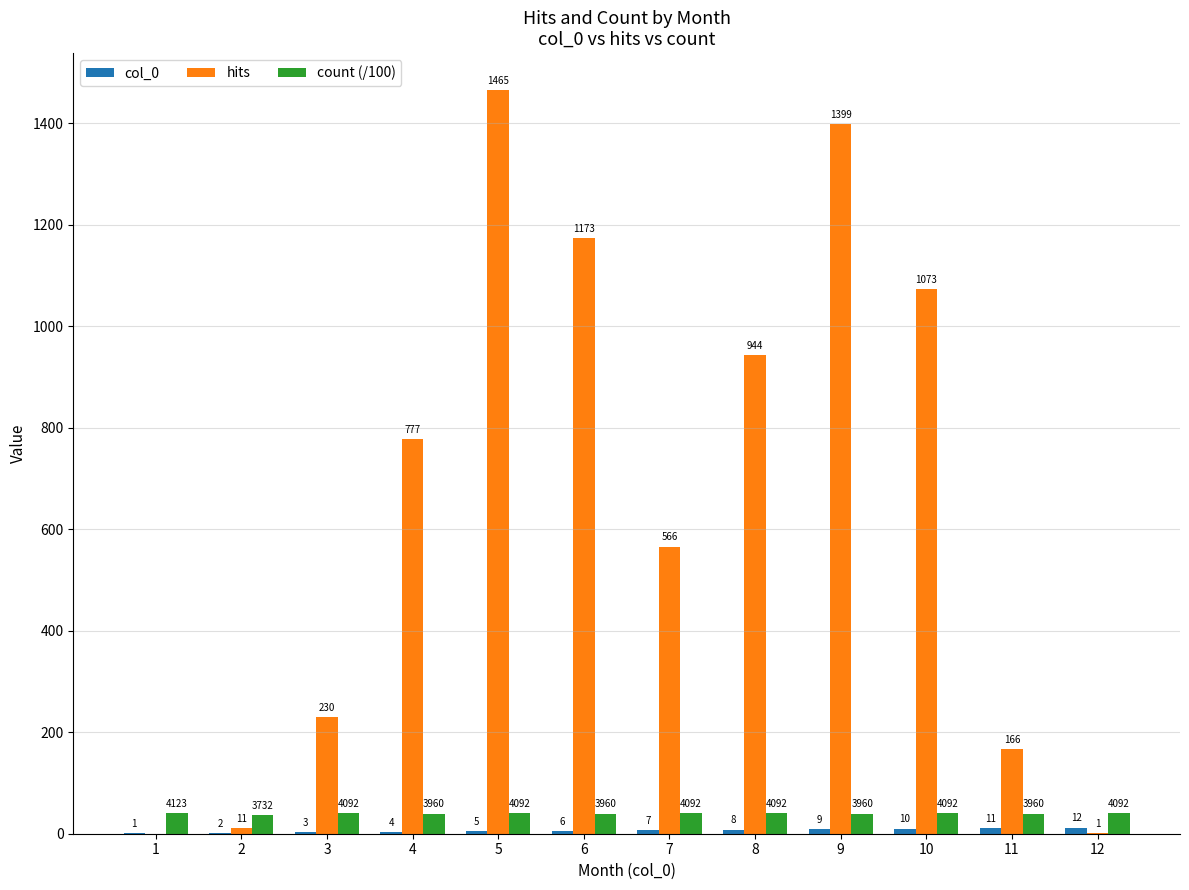

What is the sum of all hits values?

7805.0